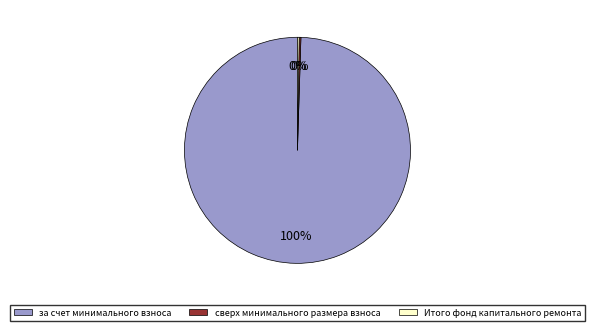

To the nearest percent, what portion does за счет минимального взноса represent?

100%